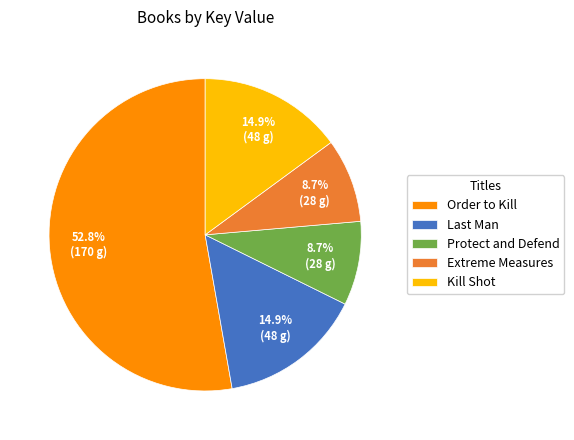

To the nearest percent, what percentage of the pie is Kill Shot?

15%